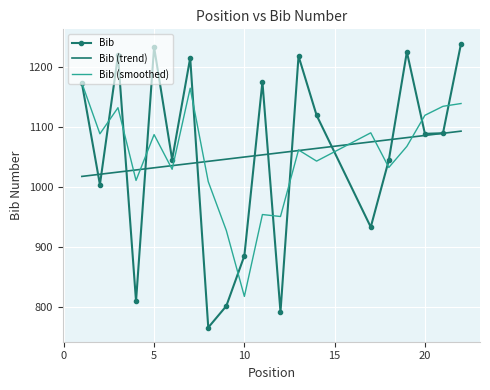

What is the highest value of the Bib series?

1240.0